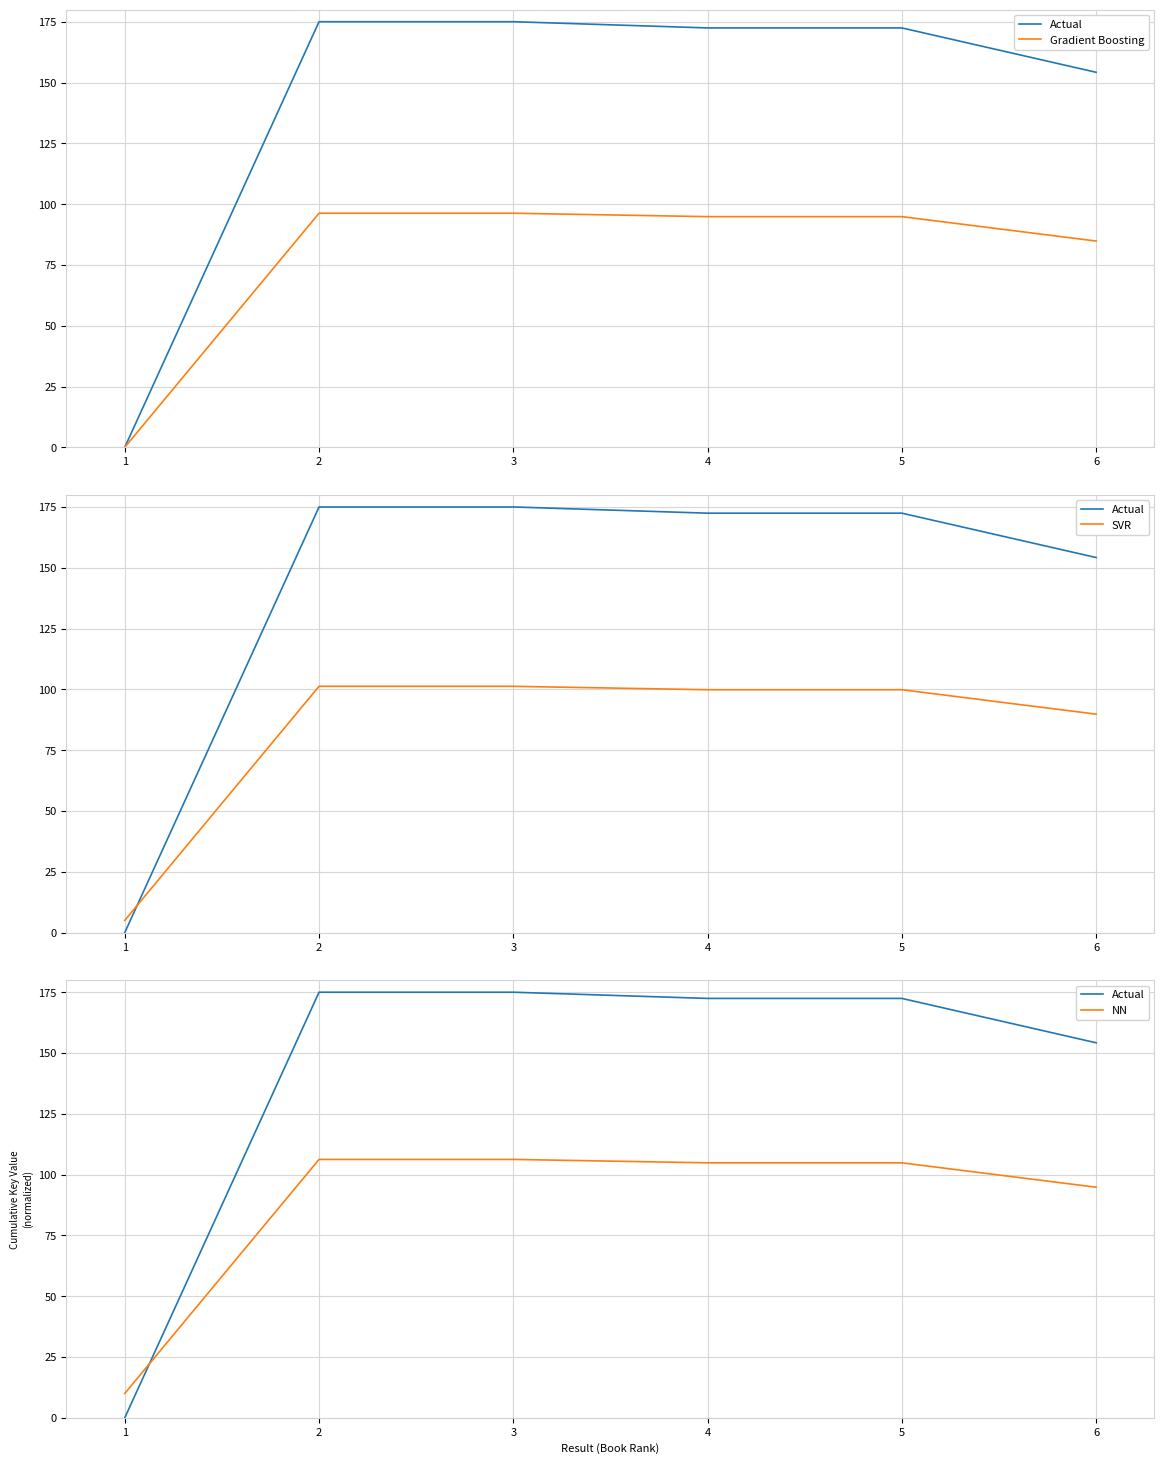

Which series has the largest total across all categories?

Actual